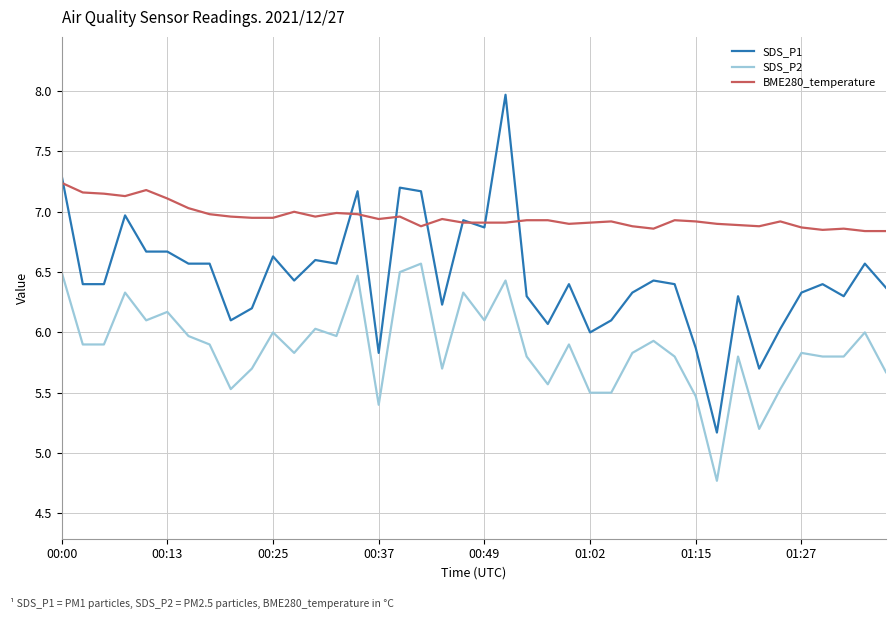

True or false: SDS_P1 and SDS_P2 intersect in this chart.

False